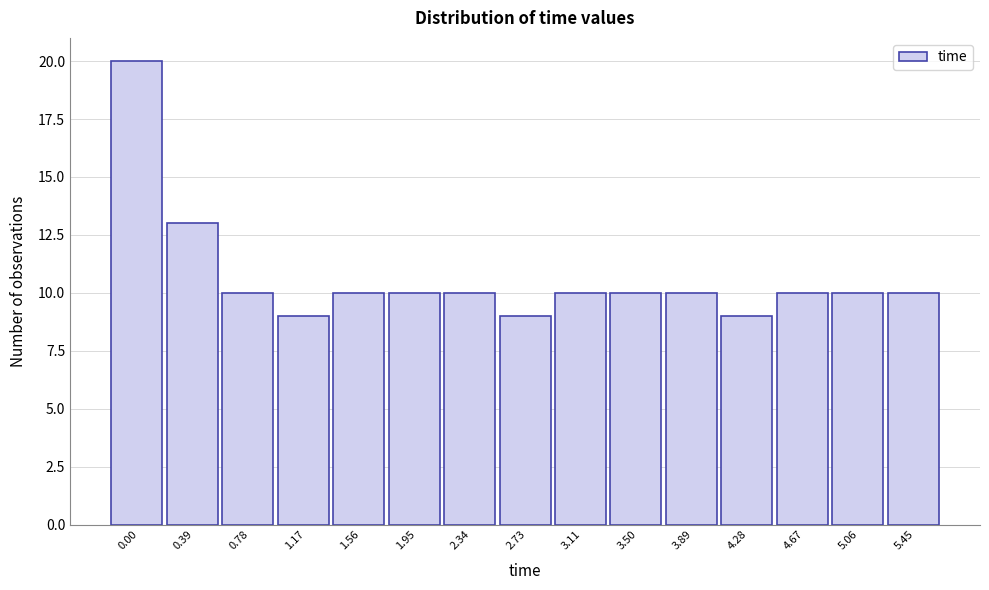

Reading right to left, extract all data points from this chart.

5.45=10	5.06=10	4.67=10	4.28=9	3.89=10	3.50=10	3.11=10	2.73=9	2.34=10	1.95=10	1.56=10	1.17=9	0.78=10	0.39=13	0.00=20